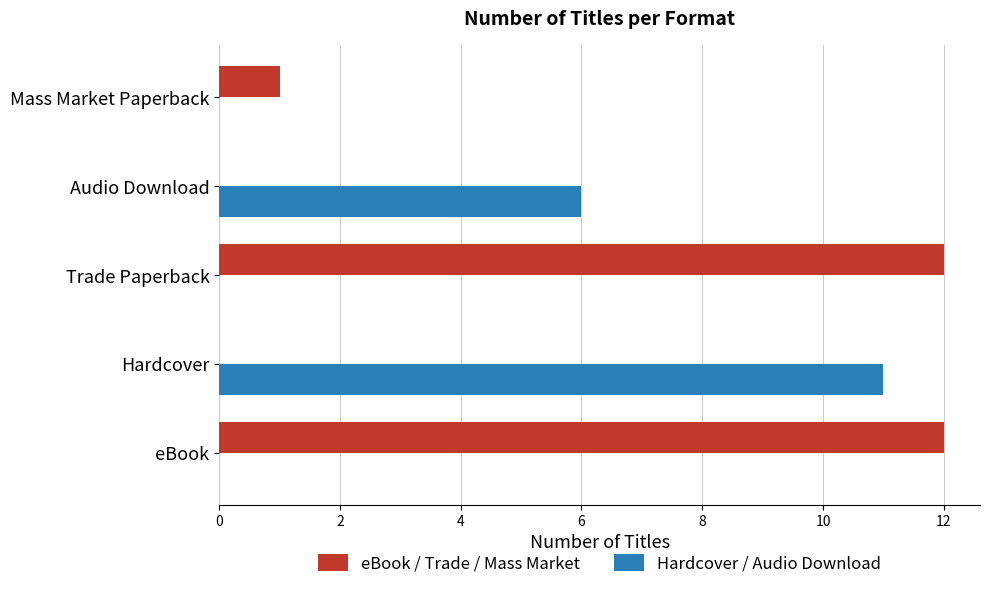

The value of Hardcover / Audio Download at Hardcover is 11. True or false?

True